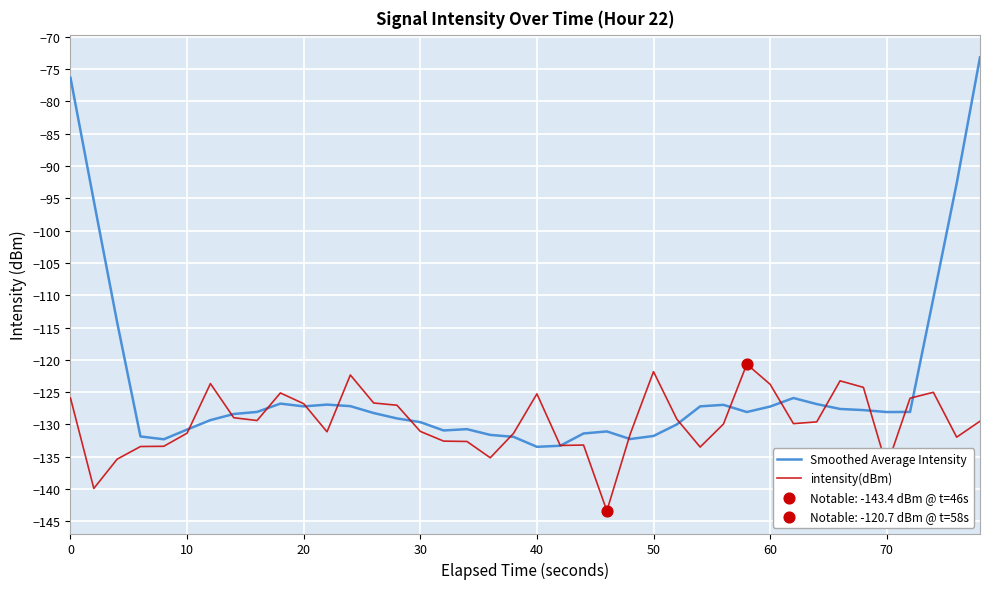

Which series has the largest total across all categories?

Smoothed Average Intensity